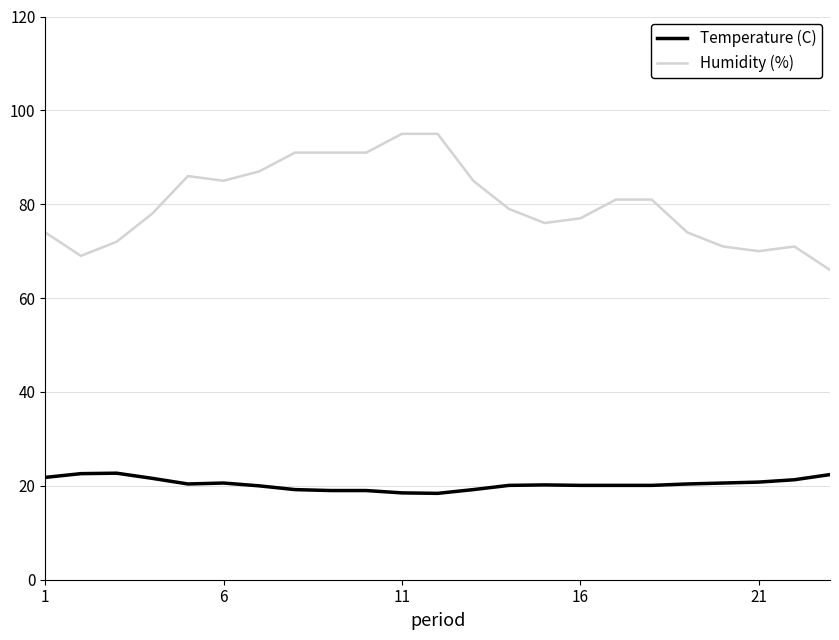

List the series in order of their overall mean, lowest first.

Temperature (C), Humidity (%)